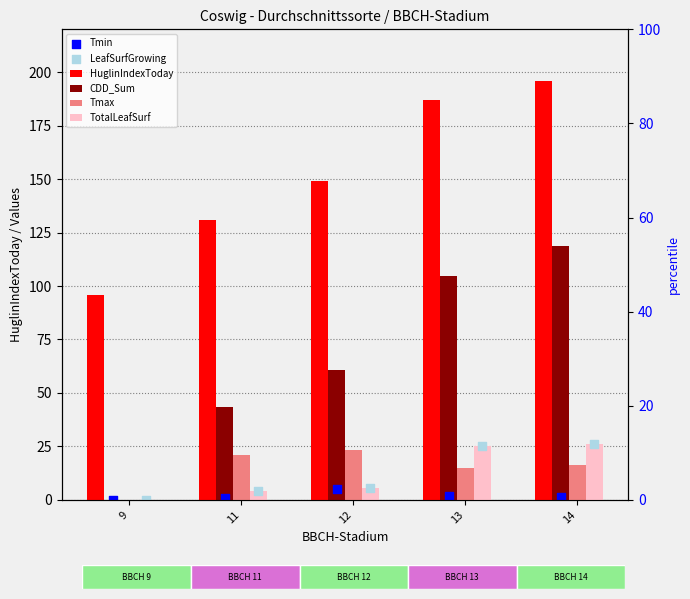

Which series has the widest spread of Y values?

CDD_Sum